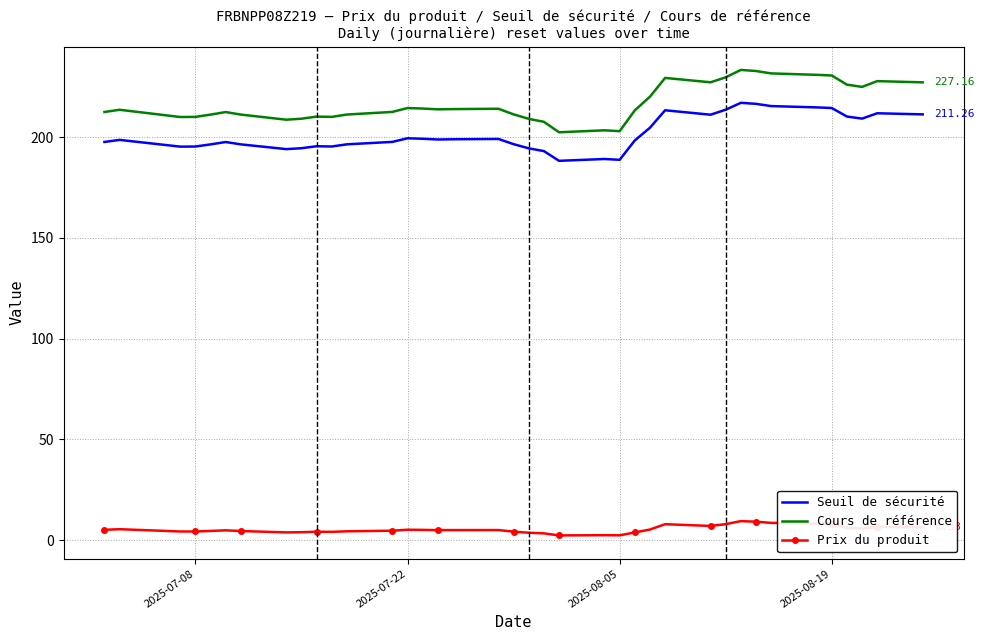

Which series has the widest spread of values?

Cours de référence